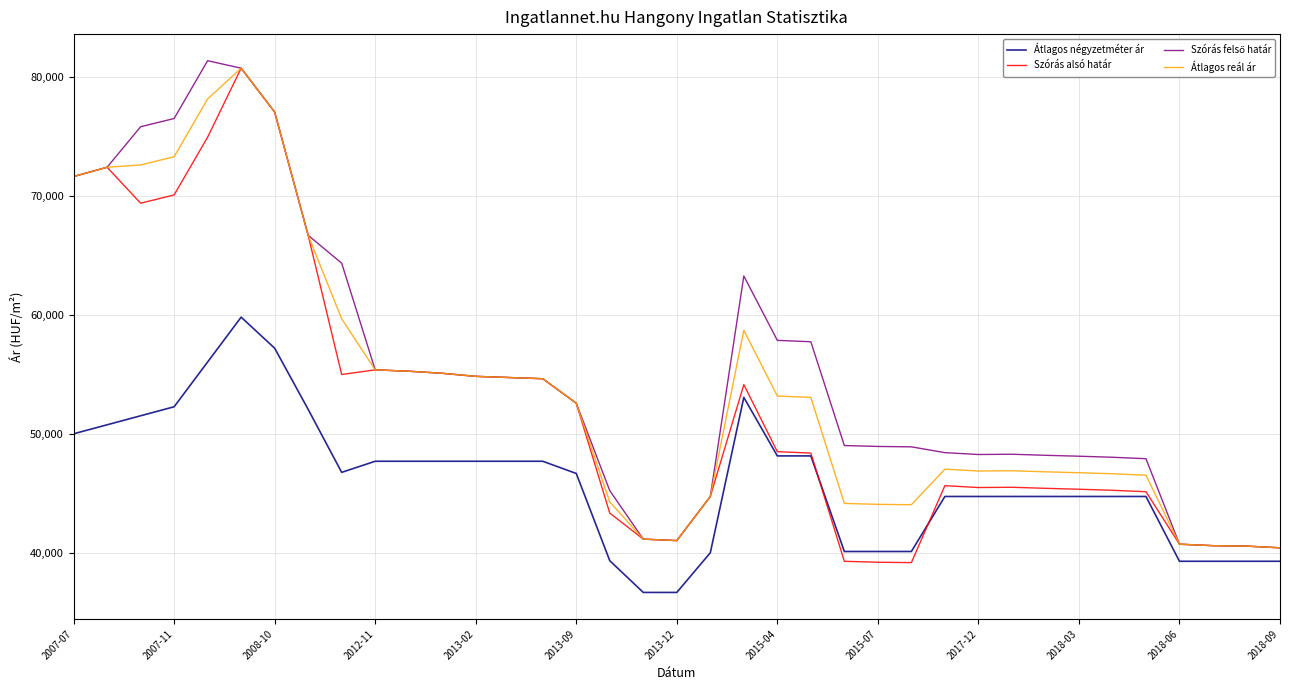

True or false: Átlagos négyzetméter ár and Átlagos reál ár cross at least once.

False